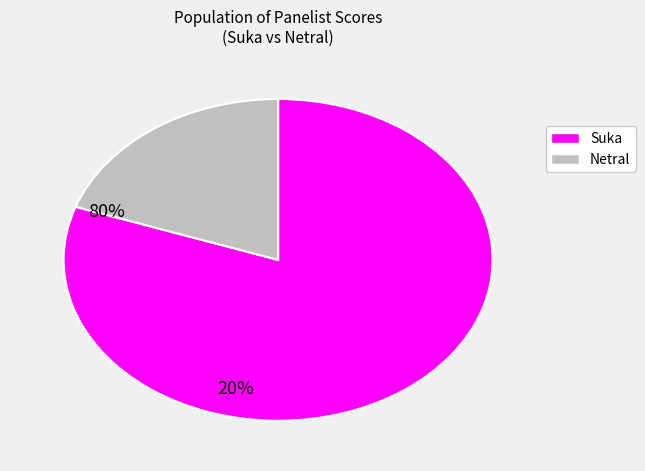

Is there a majority slice in this chart?

Yes